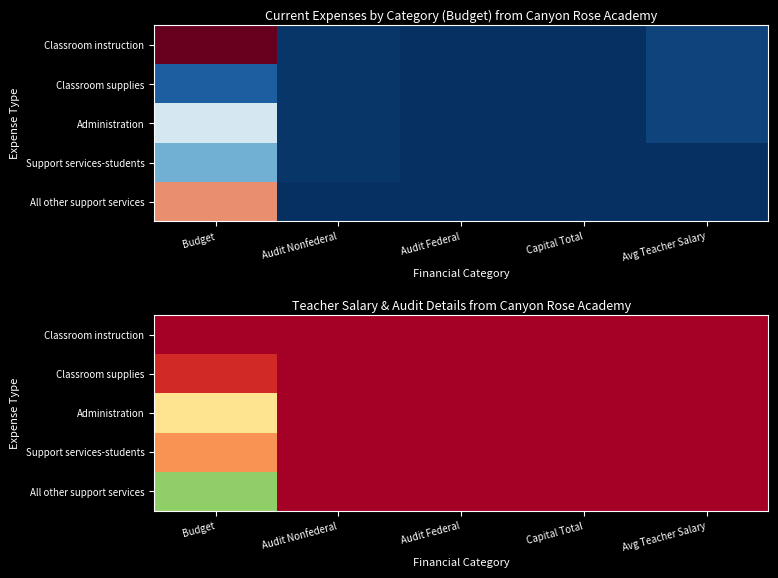

Is the value of Classroom instruction at Avg Teacher Salary greater than the value of Classroom supplies at Capital Total?

No